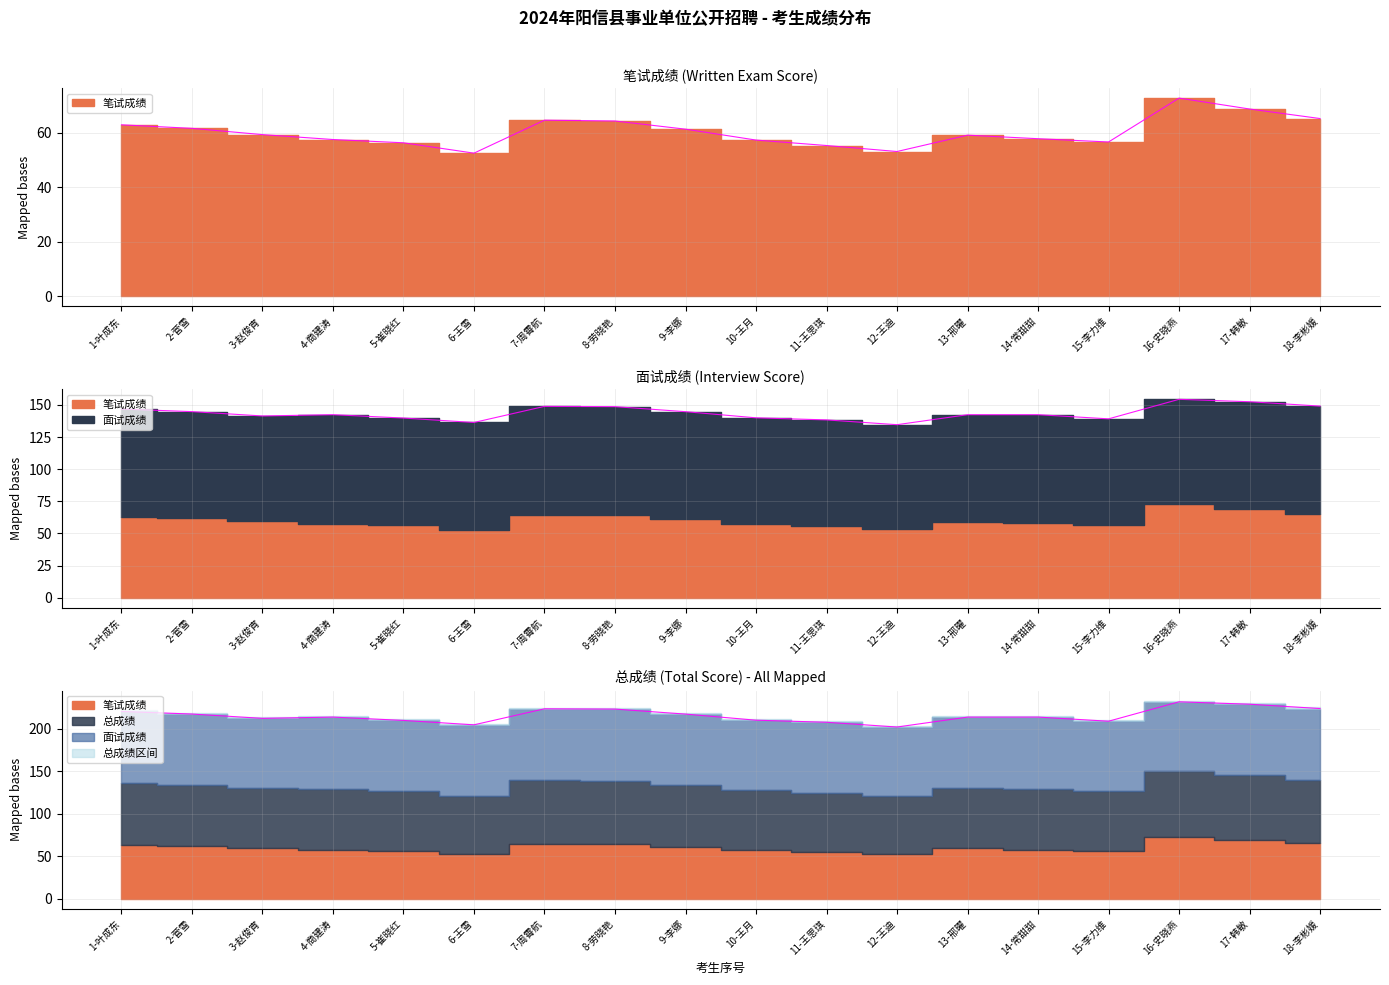

What position from the right is 18-李彬媛?

1